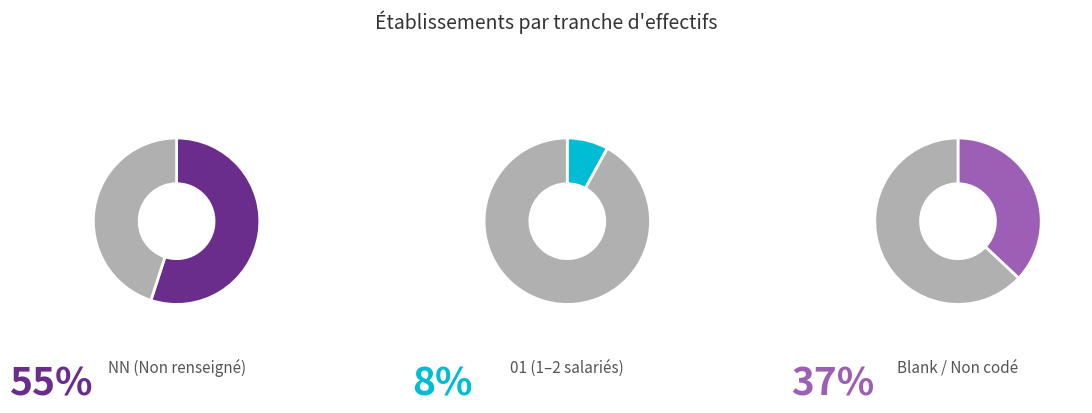

Which category has the smallest portion of the pie?

01